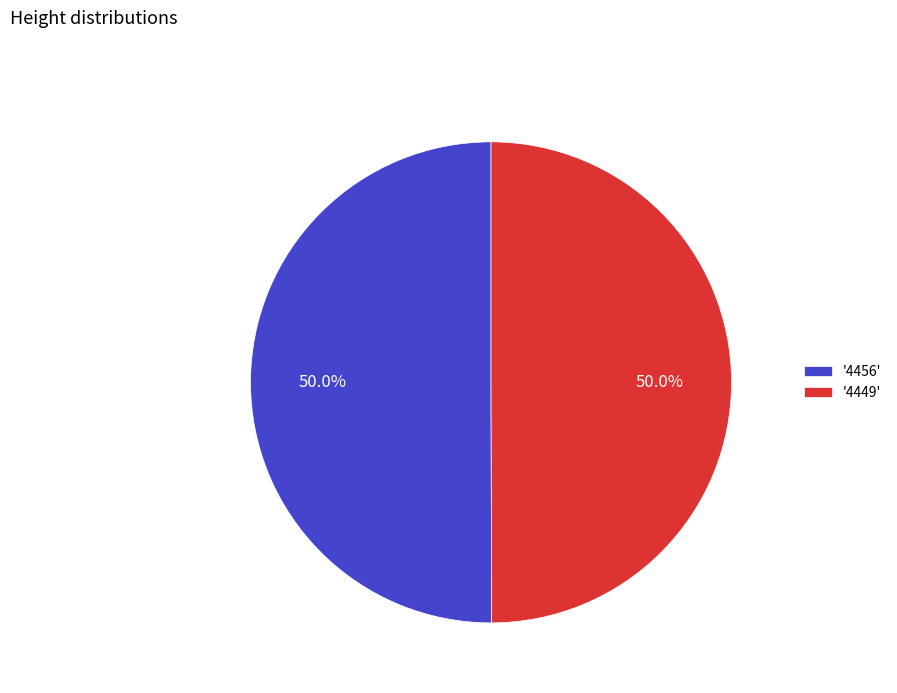

Approximately how many times larger is the value at '4456' compared to '4449'?

1.0